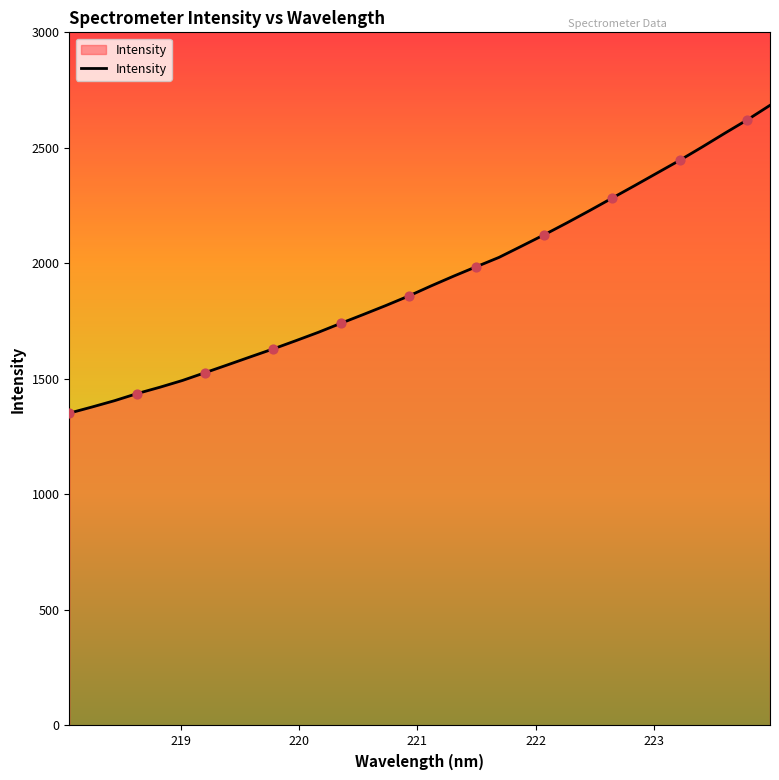

What is the smallest value displayed?

1351.9